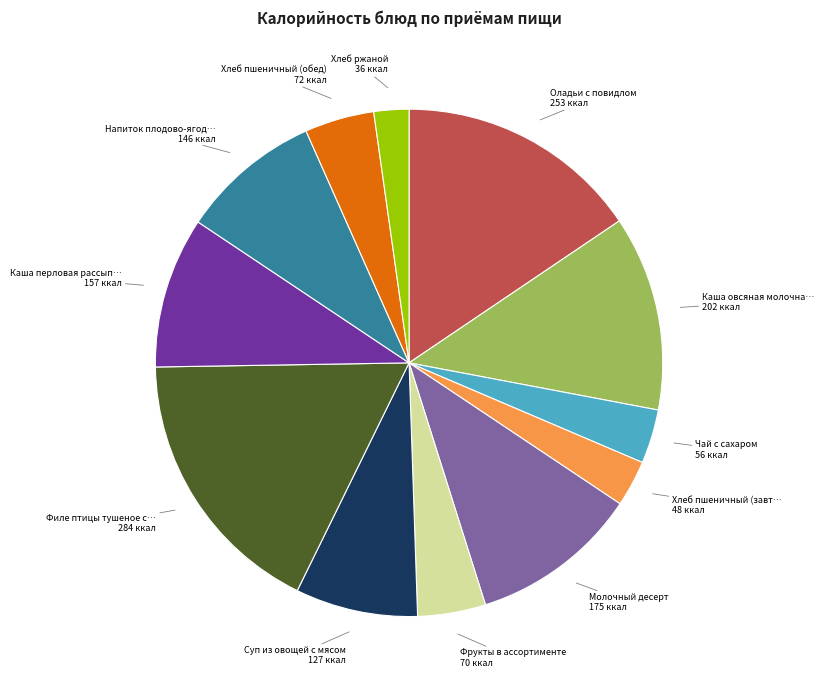

Is there a majority slice in this chart?

No